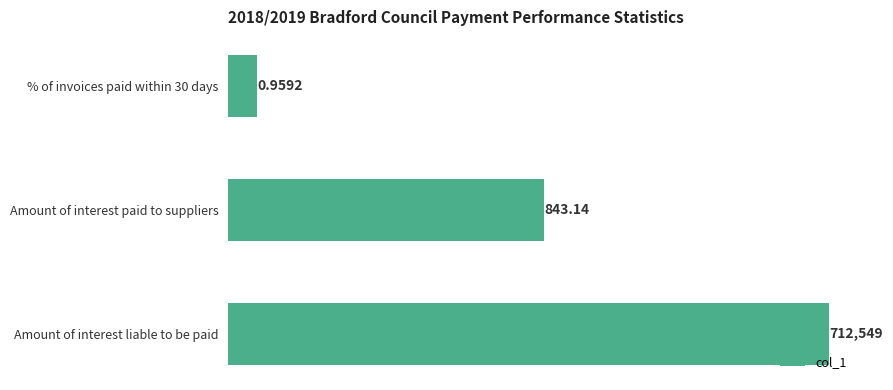

True or false: the data shows 1163396.1 at Amount of interest liable to be paid.

False